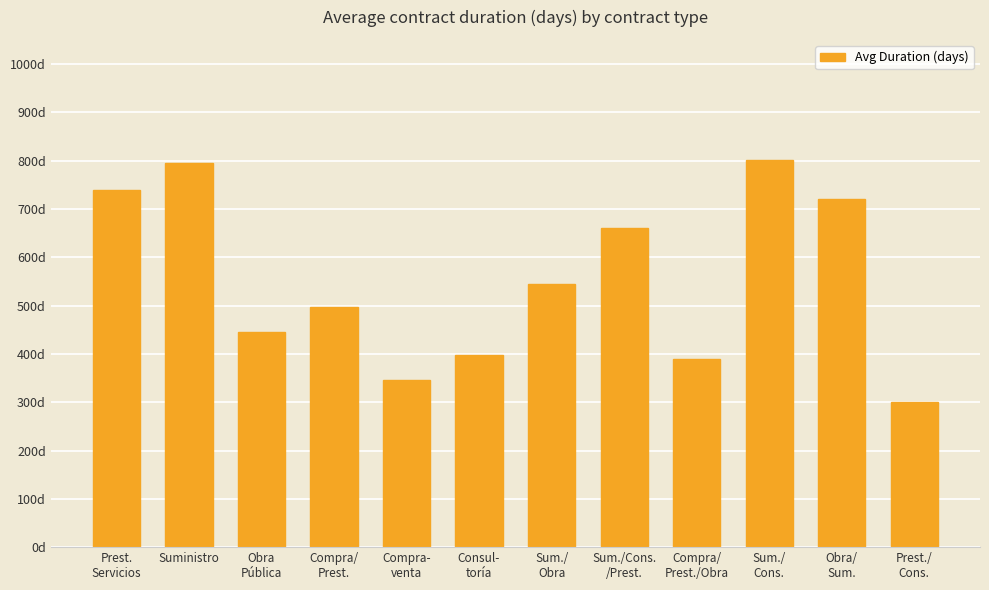

List the labels in order of value, largest first.

Sum./
Cons., Suministro, Prest.
Servicios, Obra/
Sum., Sum./Cons.
/Prest., Sum./
Obra, Compra/
Prest., Obra
Pública, Consul-
toría, Compra/
Prest./Obra, Compra-
venta, Prest./
Cons.